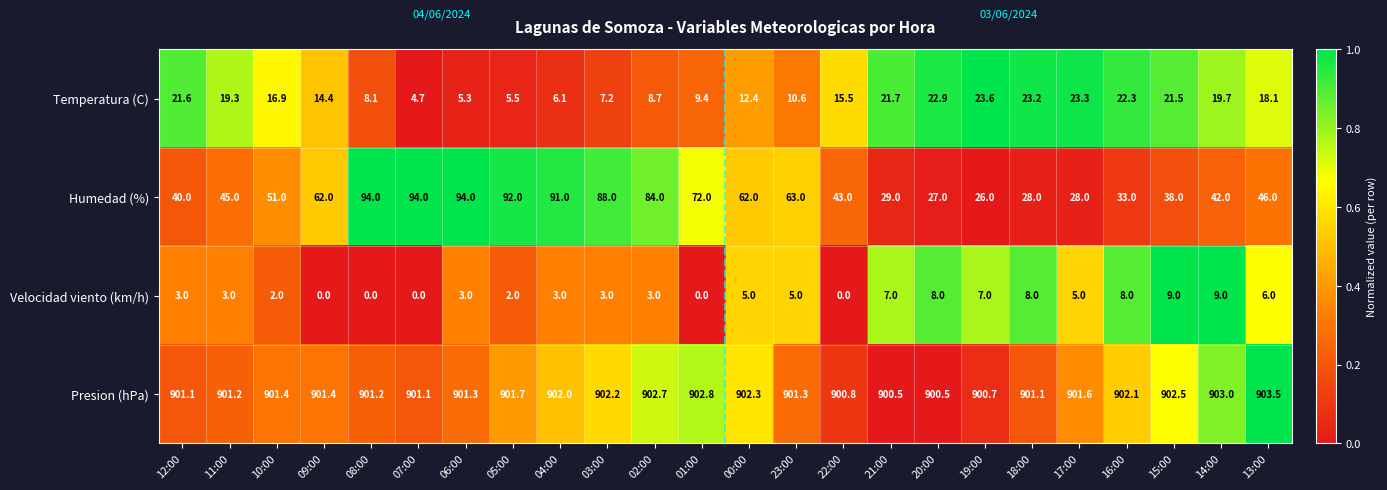

The value of Humedad (%) at 04:00 is 91.0. True or false?

True